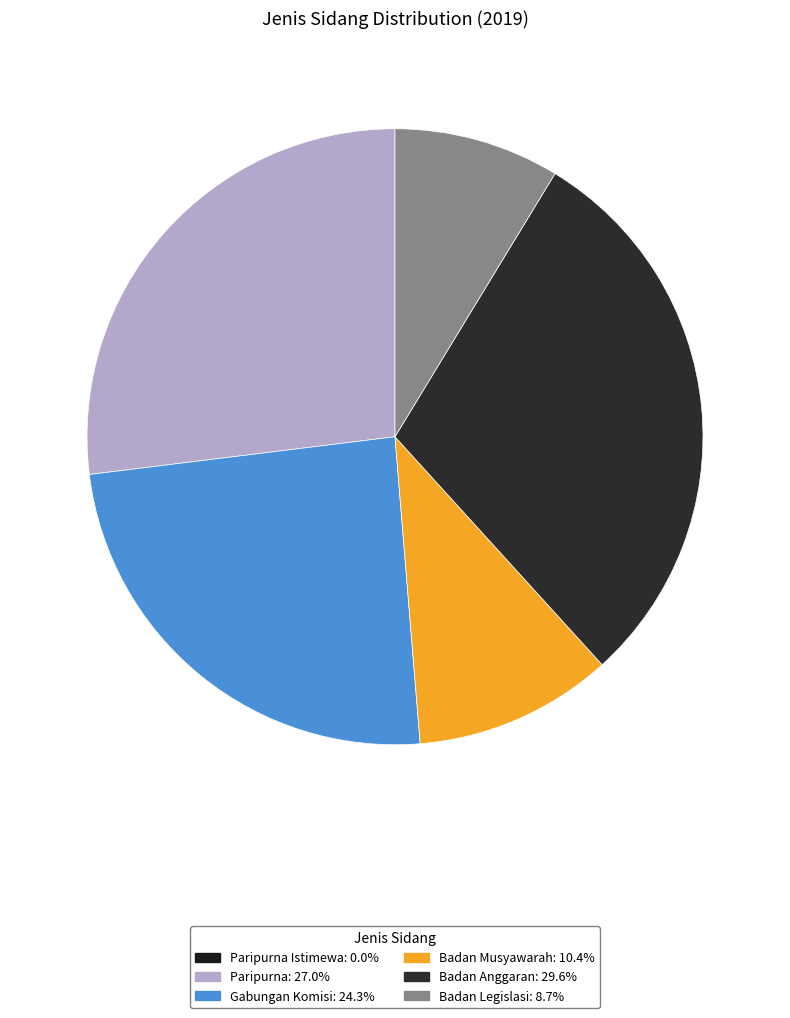

Count the number of slices in the pie.

6